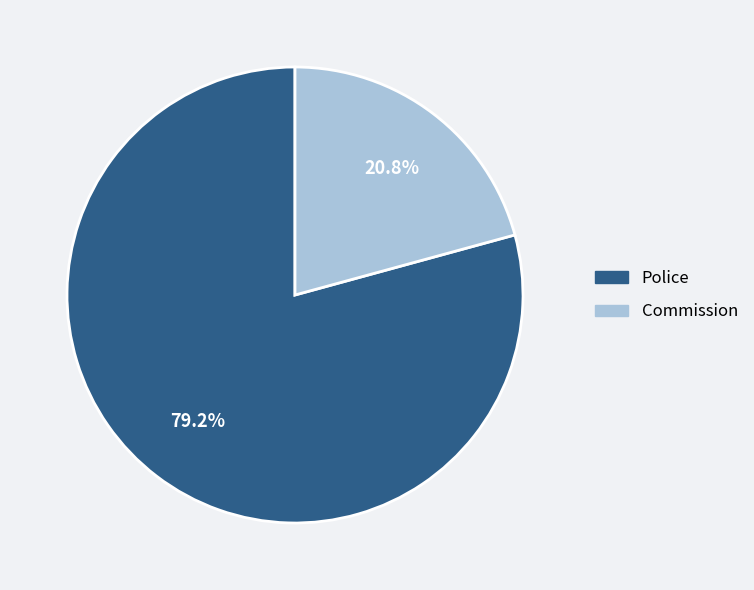

What is the largest slice in the pie chart?

Police